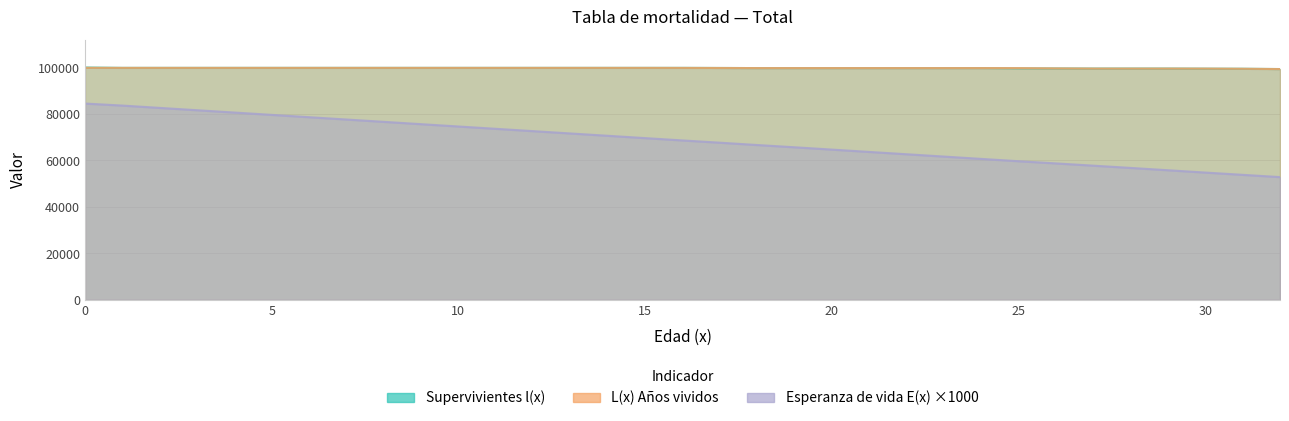

What is the sum of all Esperanza de vida E(x) ×1000 values?

2266463.5